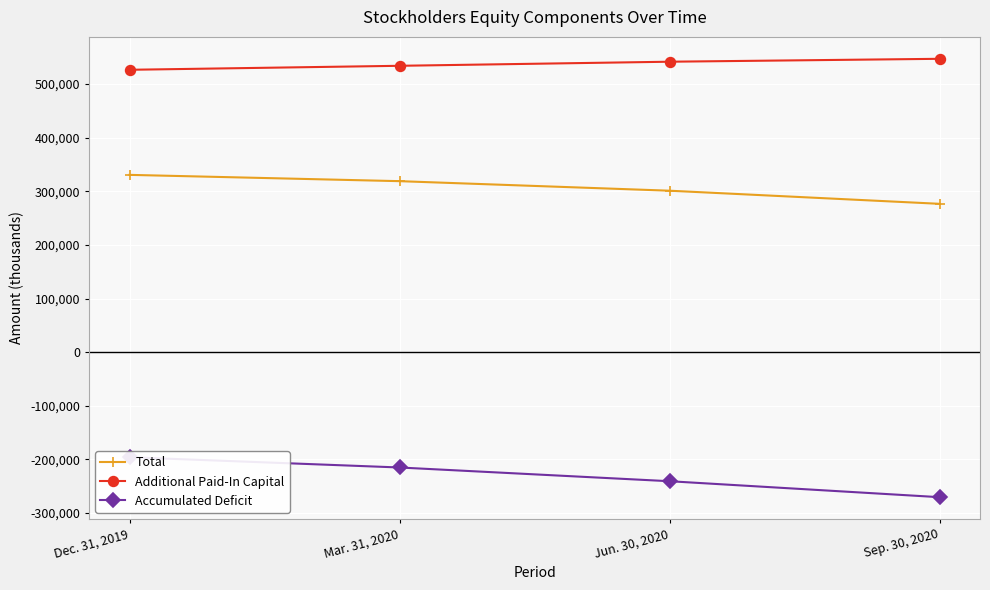

Read the Total value at Sep. 30, 2020.

276703